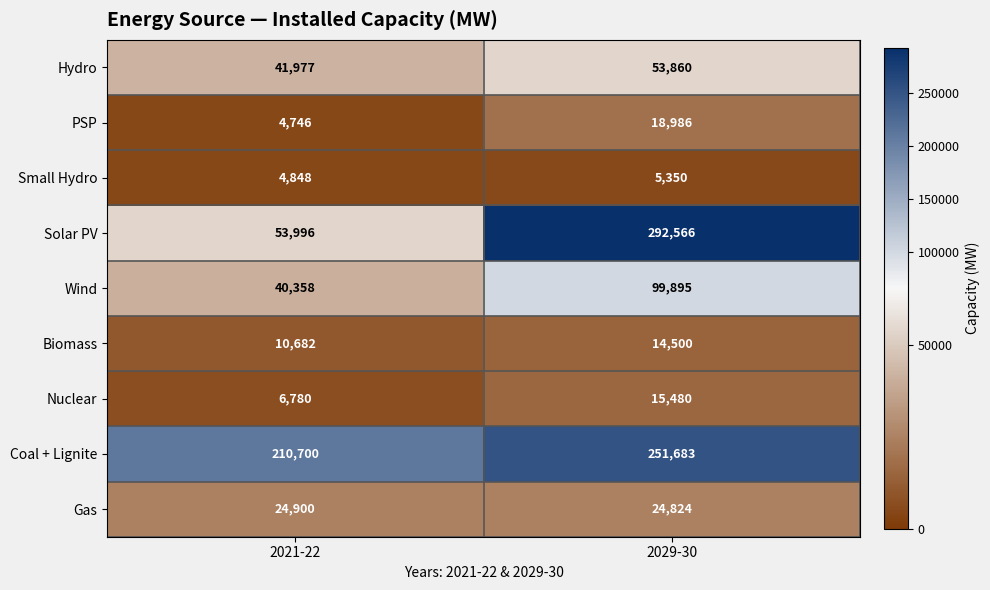

Which series has the largest range (max minus min)?

Solar PV